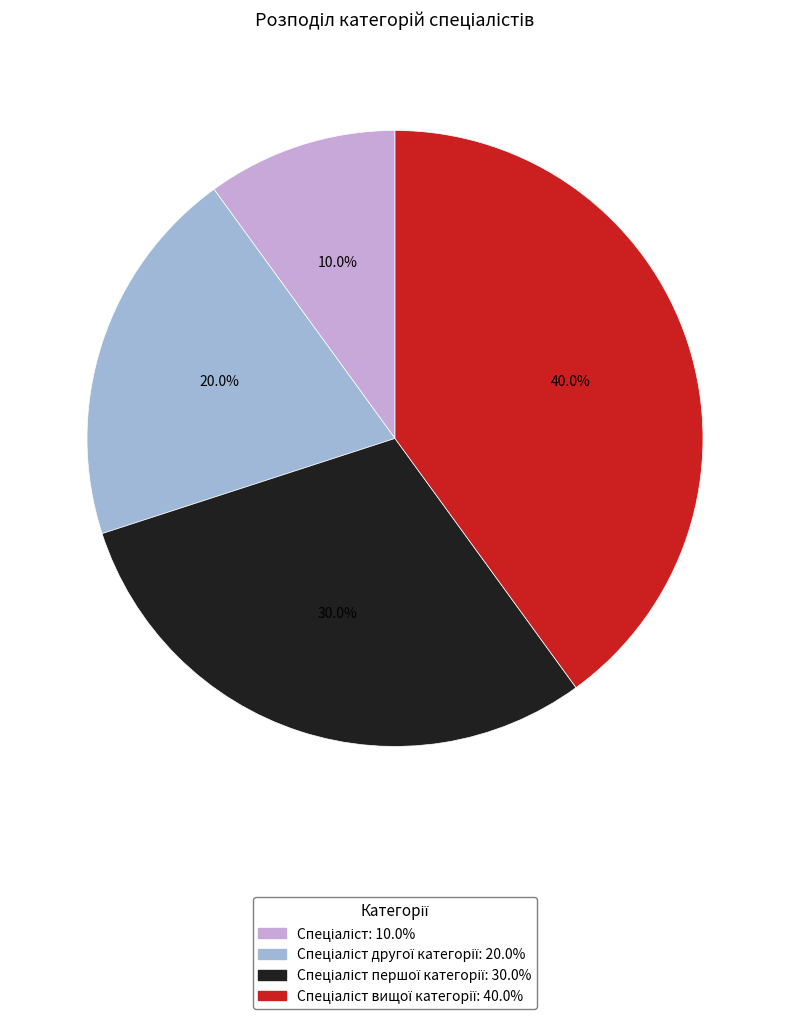

Is there any slice that represents more than half of the pie?

No